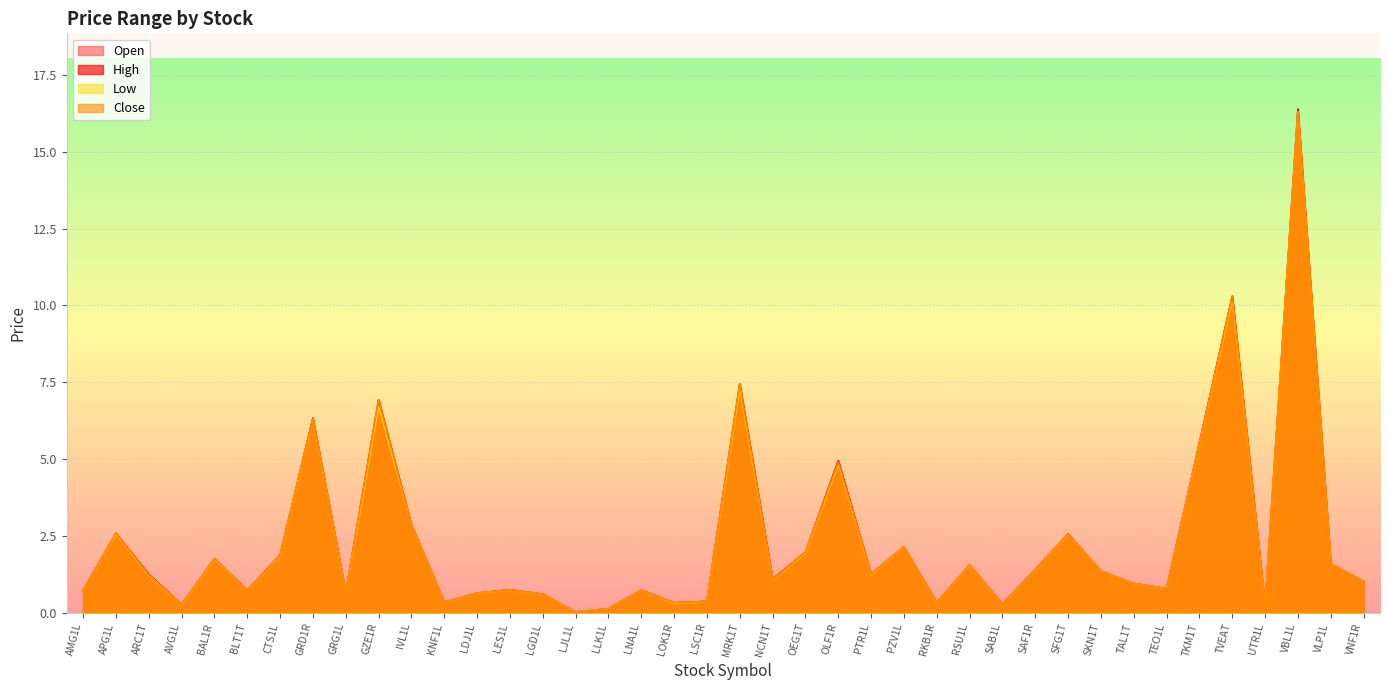

What is the difference between the Low values at TVEAT and RSU1L?

8.7